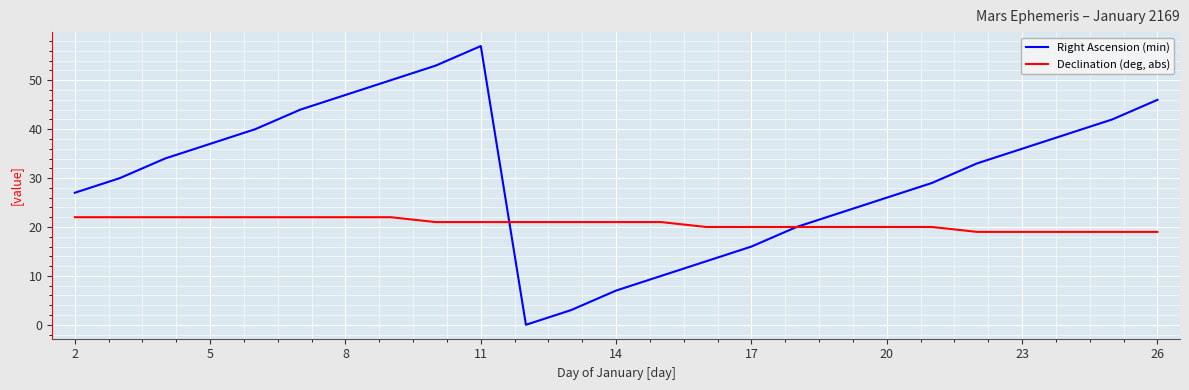

How many series are shown in this chart?

2